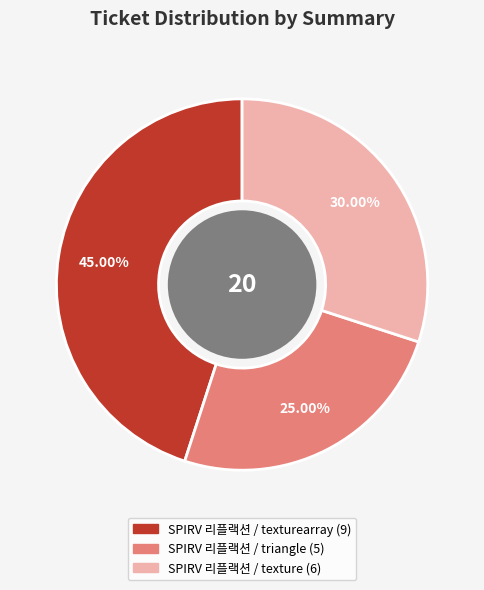

Is there a majority slice in this chart?

No